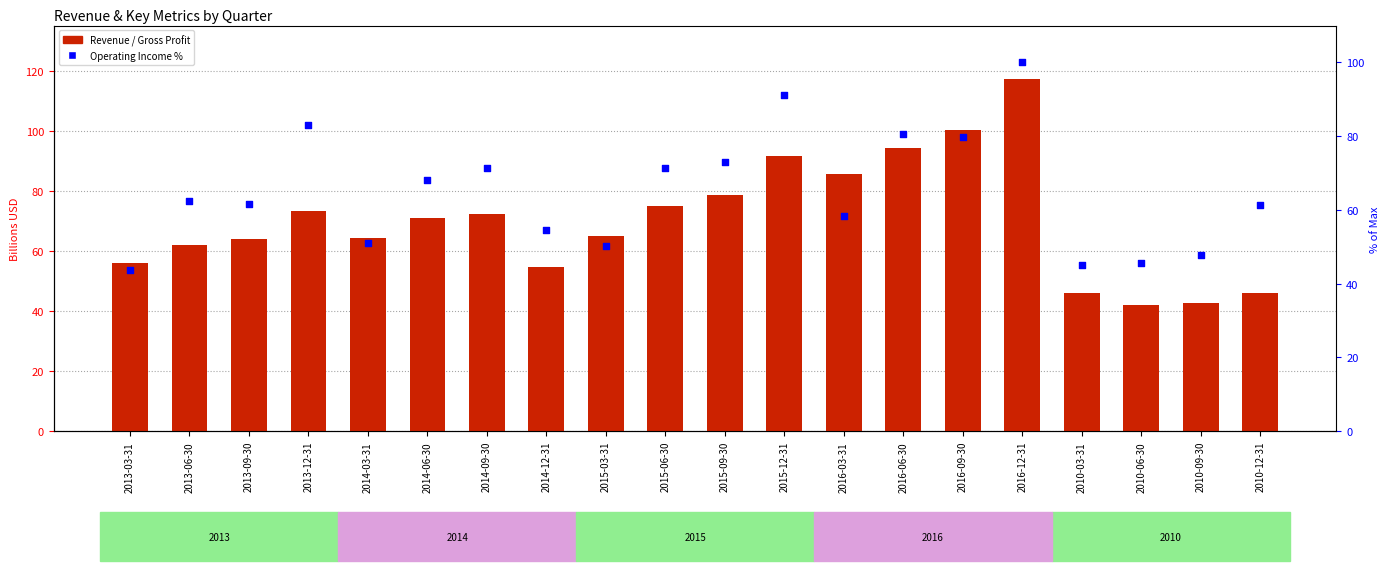

Which series reaches the minimum Y coordinate?

Gross Profit